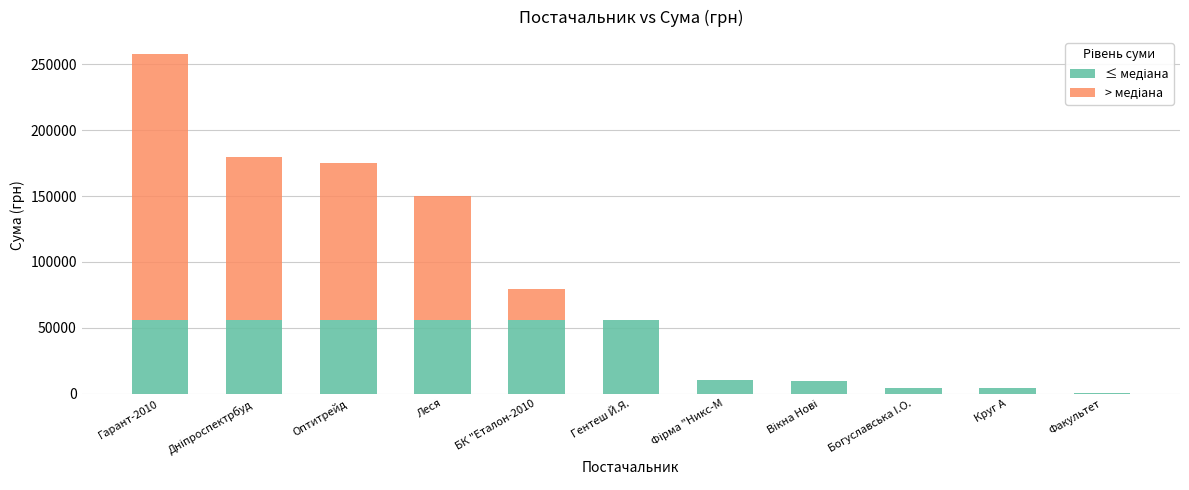

How many categories are shown in the chart?

11